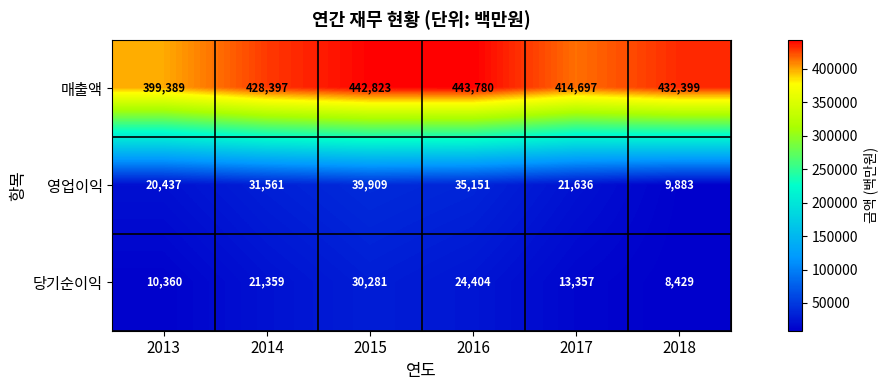

What is the difference between the second highest and minimum values in the 당기순이익 series?

15975